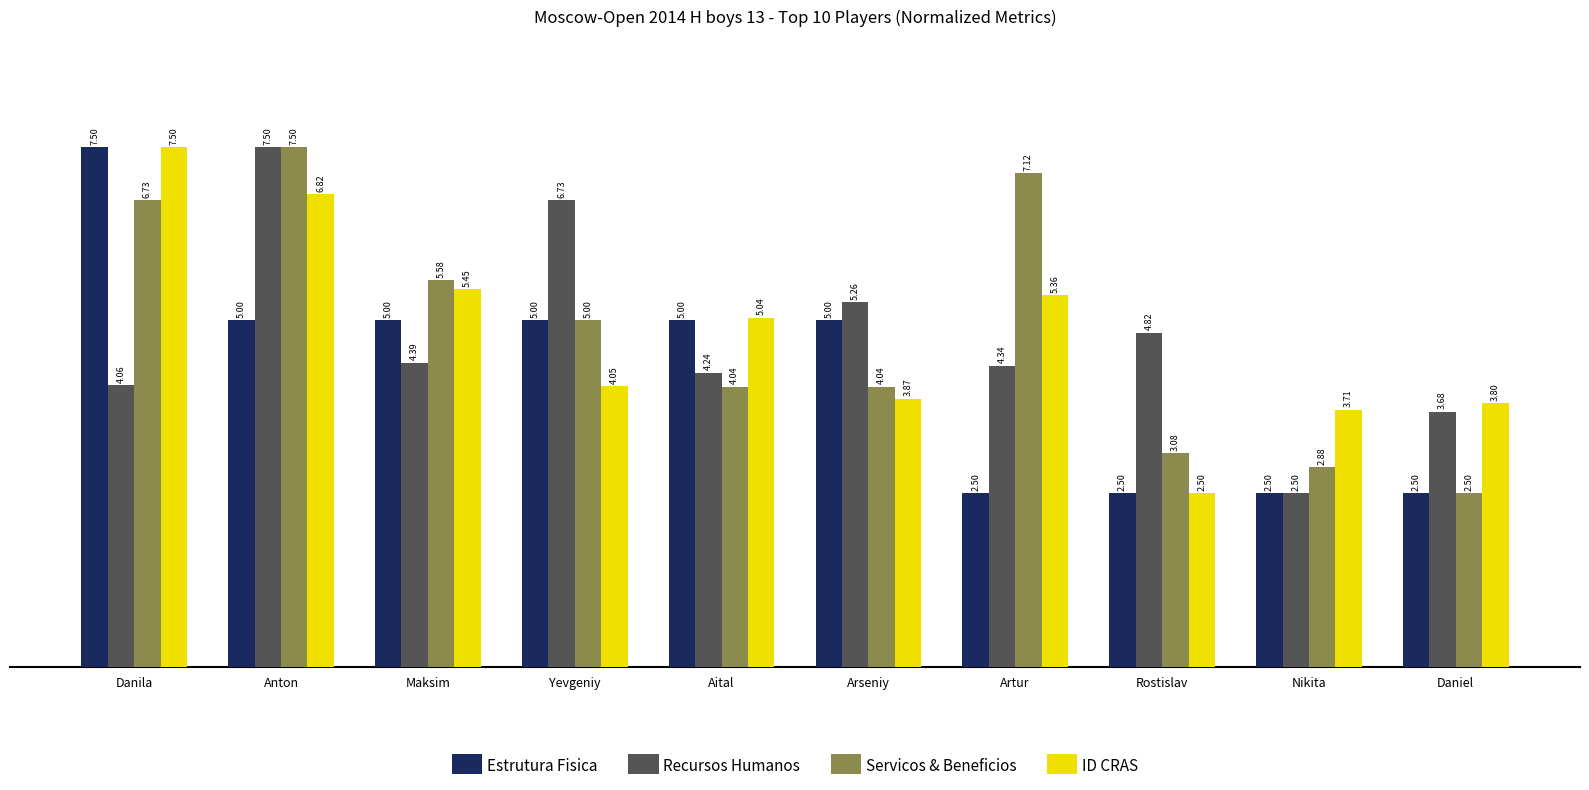

What is the sum of all Estrutura Fisica values?

42.5